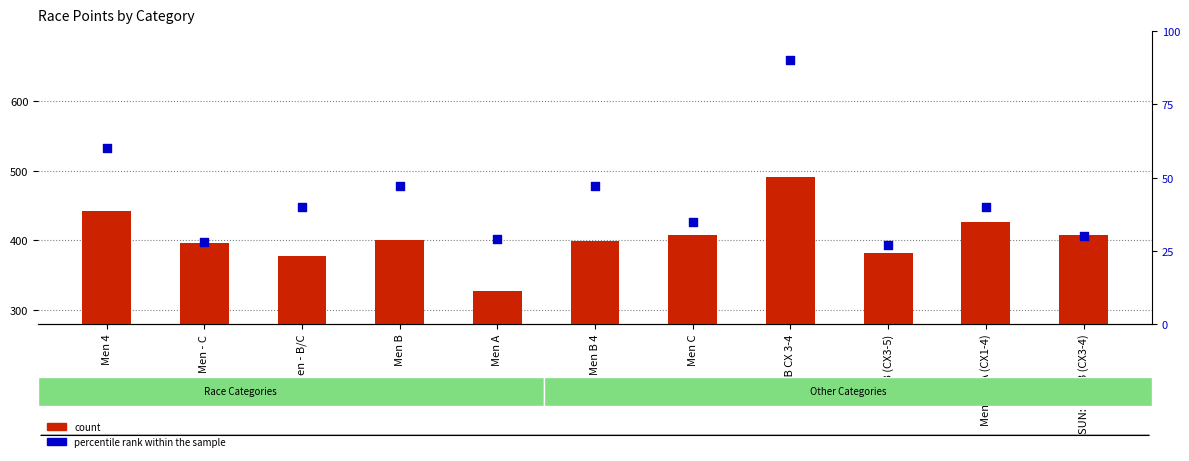

Is the value of count at Men B CX 3-4 greater than the value of percentile rank within the sample at SUN: Men B (CX3-4)?

Yes